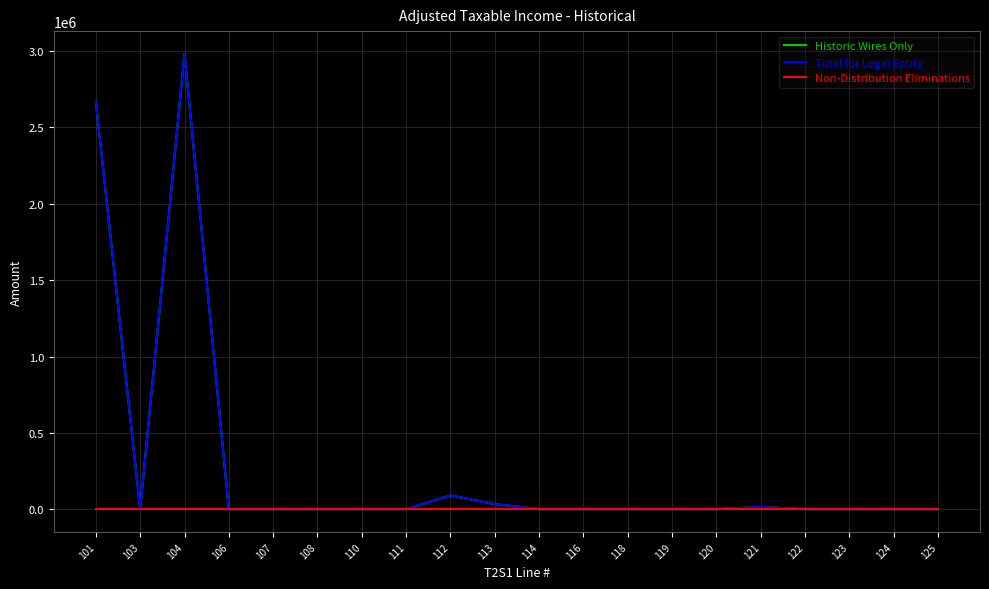

At 124, list the series in order from smallest to largest.

Historic Wires Only, Total for Legal Entity, Non-Distribution Eliminations